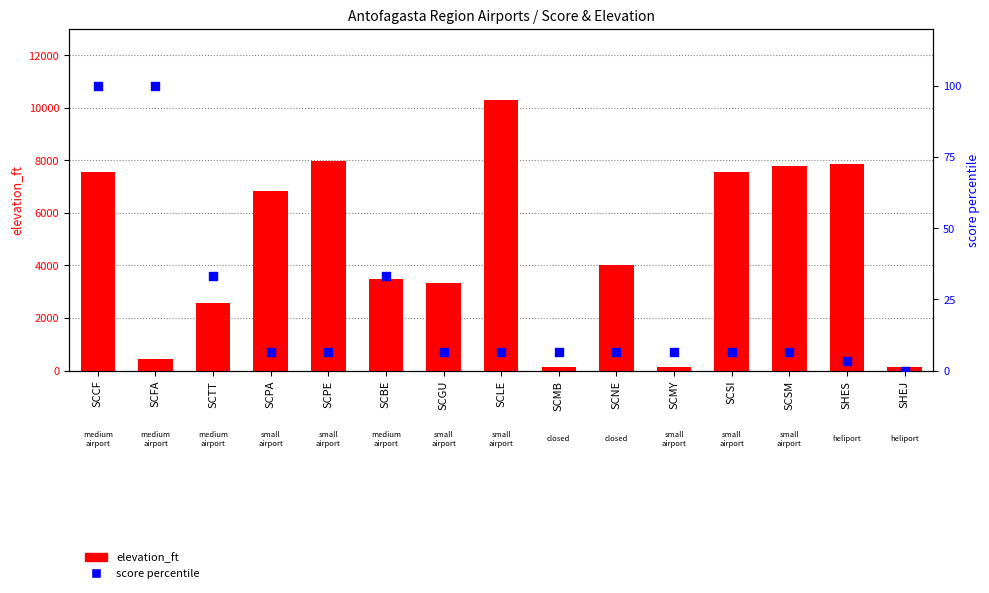

What are all the series names shown in the legend?

elevation_ft, score percentile